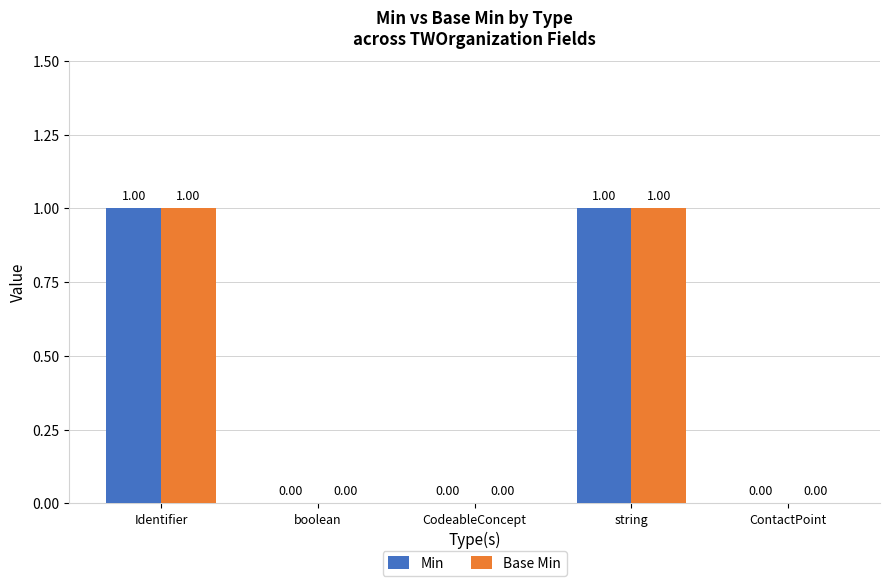

At which category is the sum across all series the highest?

Identifier